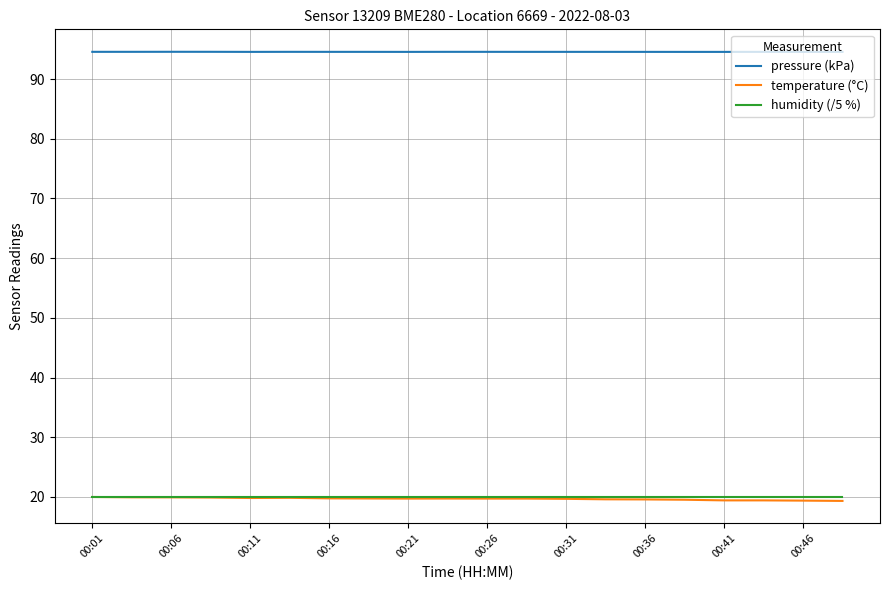

What is the smallest value displayed?

19.3